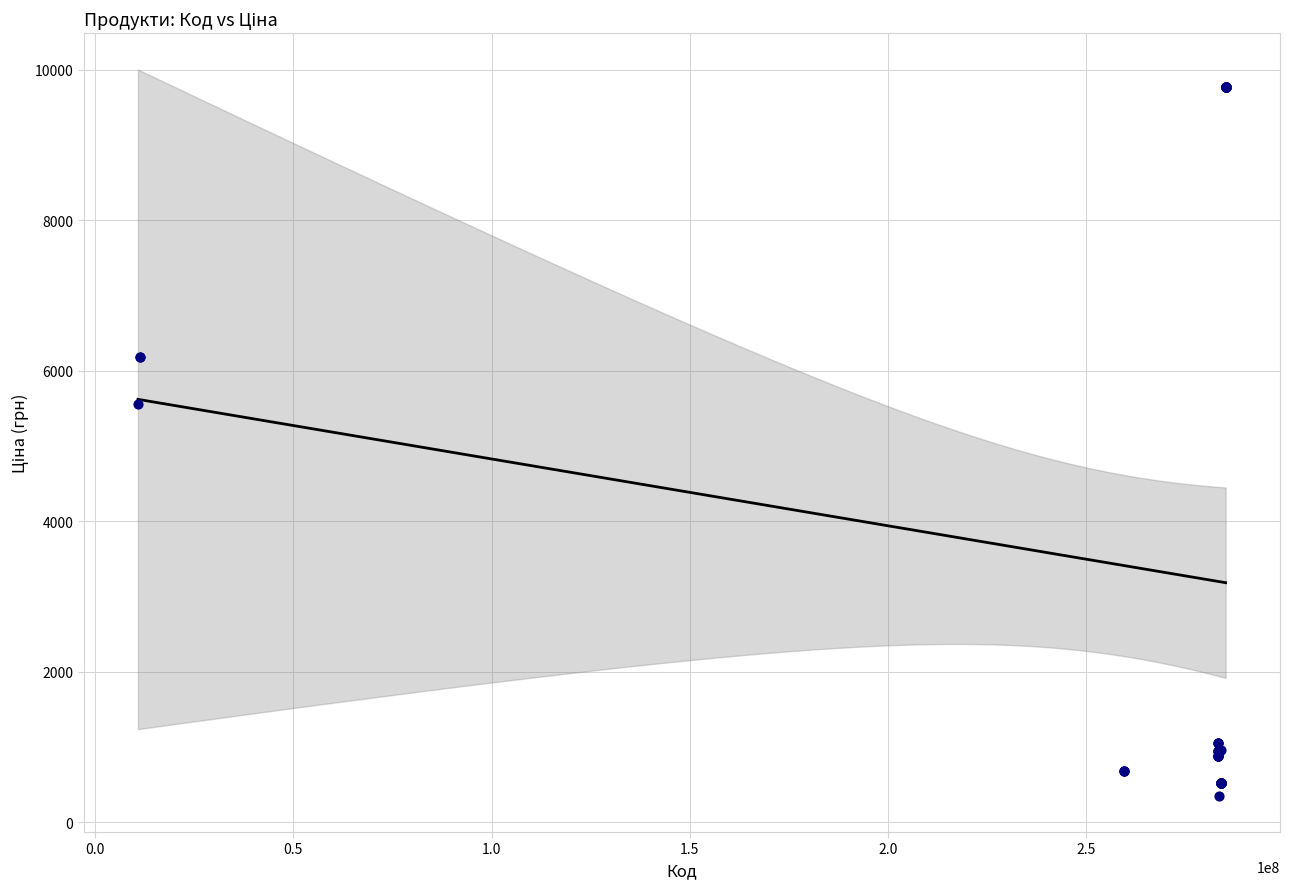

What Y value in the scatter plot is closest to 5064?

5560.3